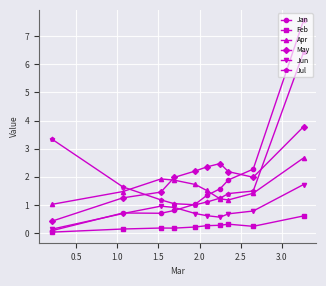

What is the minimum value for May?

0.4